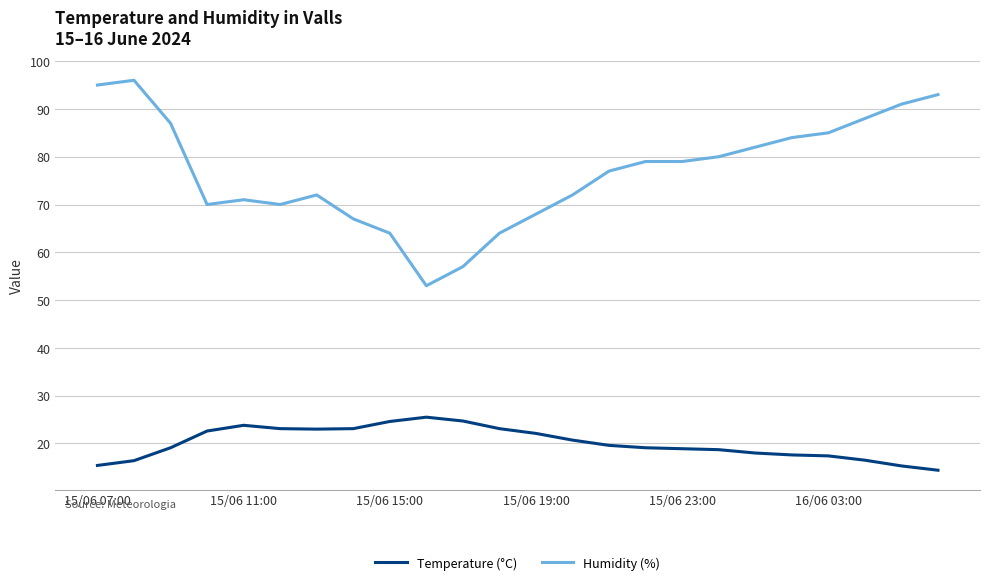

Which series has the largest total across all categories?

Humidity (%)